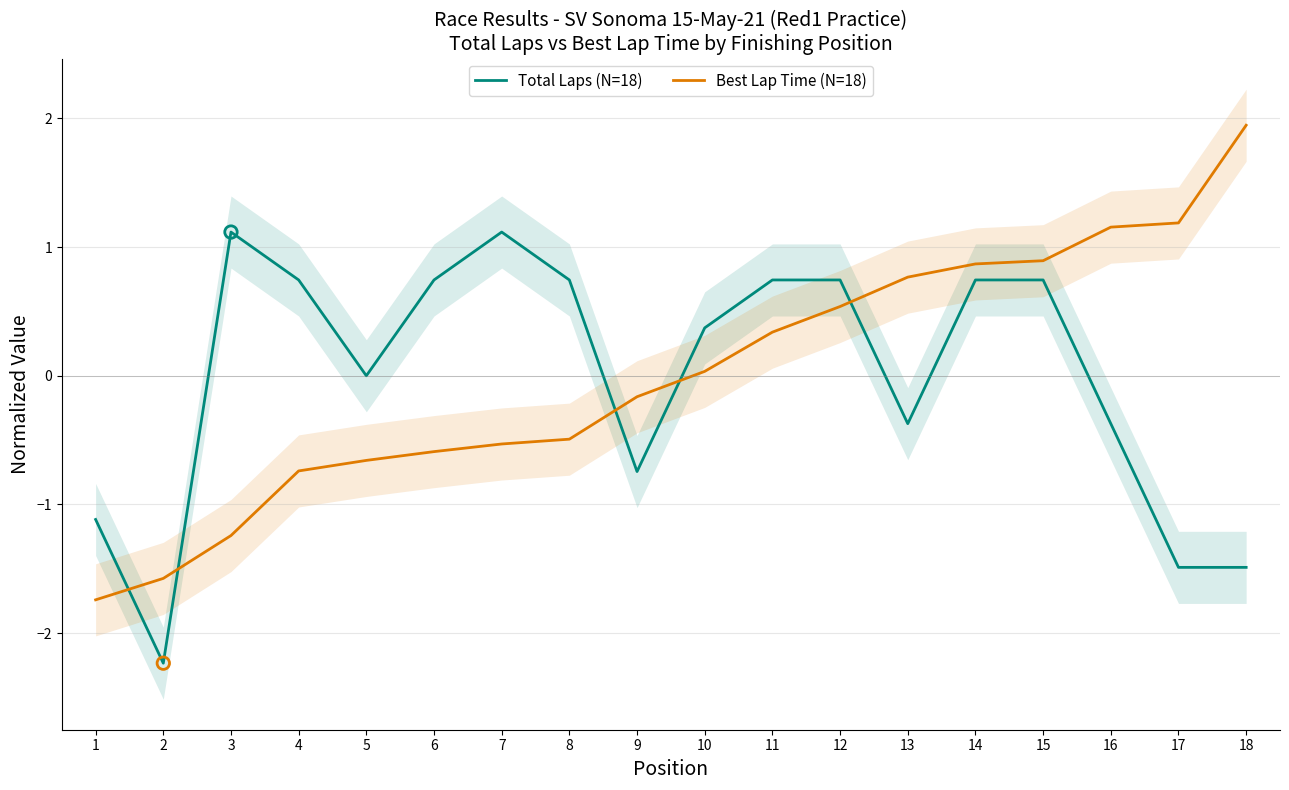

What are all the series names shown in the legend?

Total Laps (N=18), Best Lap Time (N=18)